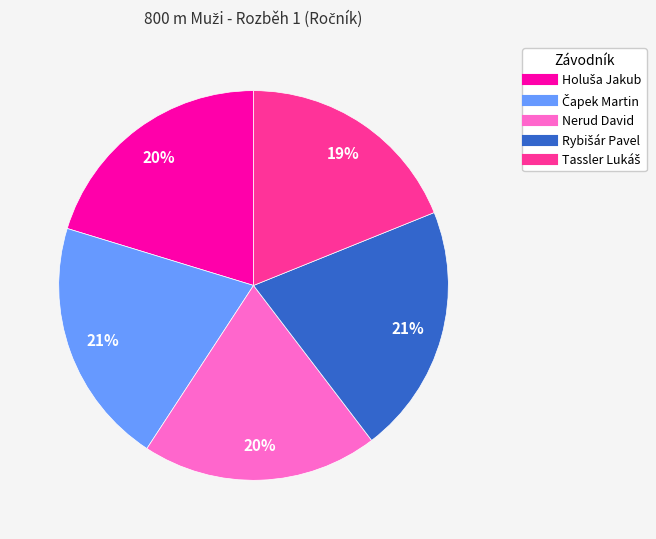

What percentage is the Nerud David slice, to the nearest percent?

20%